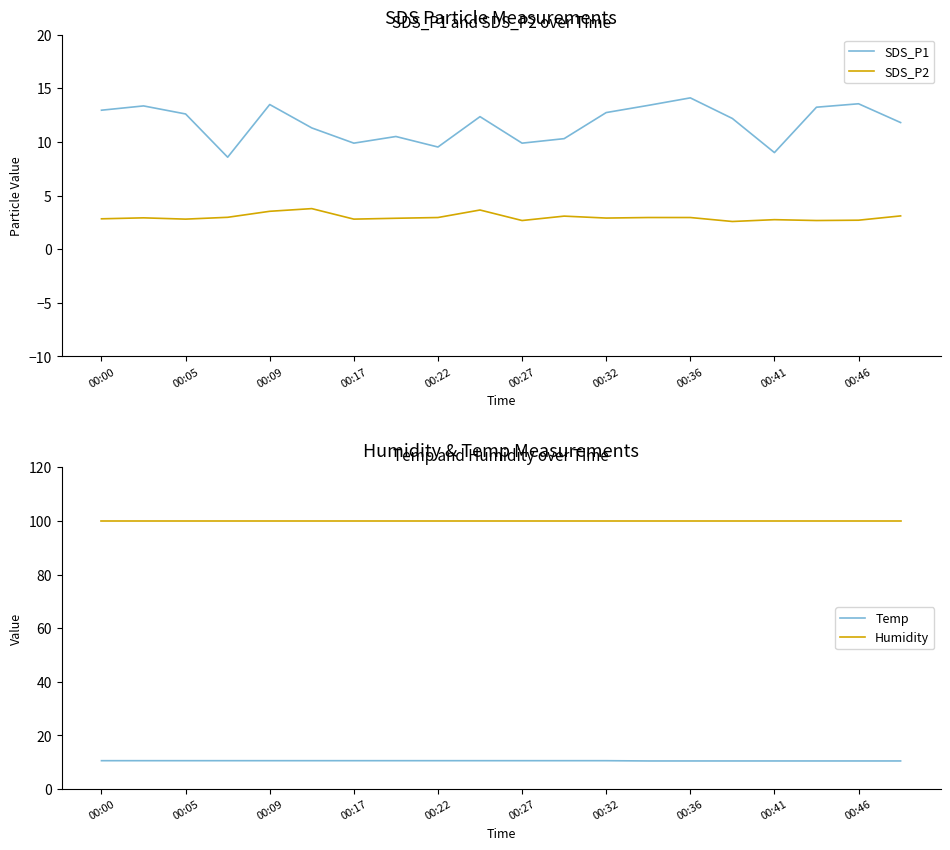

True or false: Humidity has more than 1 points higher than both neighbors.

False